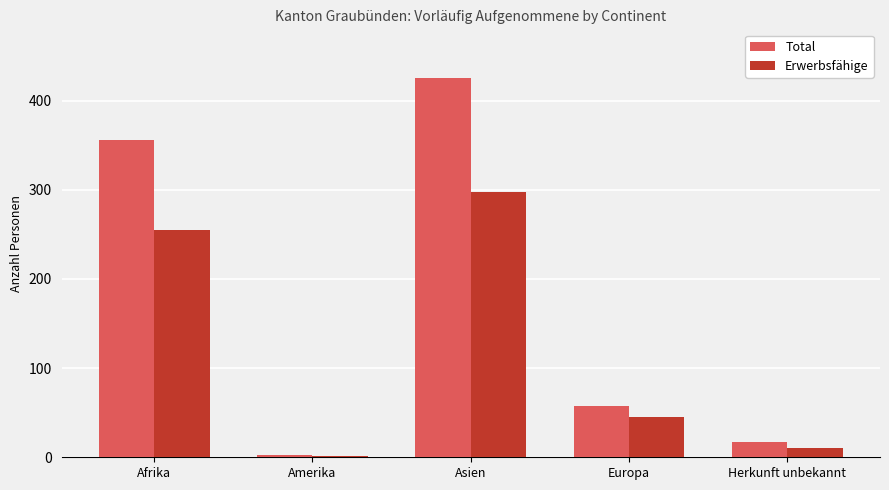

Which series changed the most between Afrika and Herkunft unbekannt?

Total